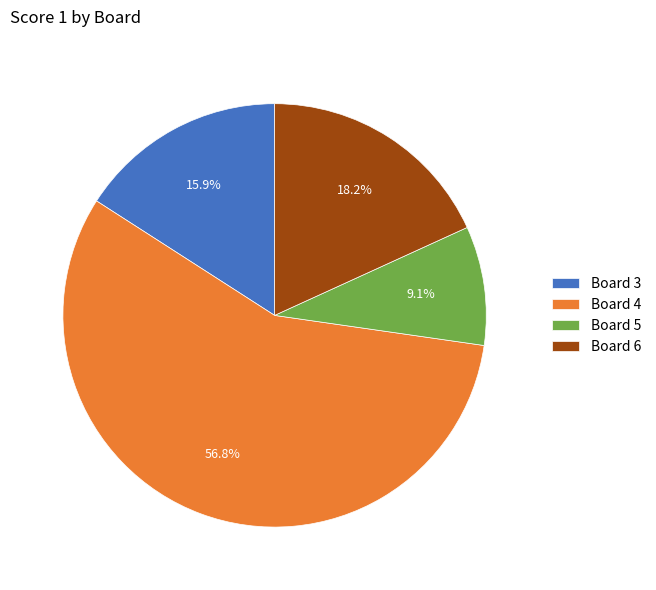

Is it true that Board 3 is 2% of the pie?

False